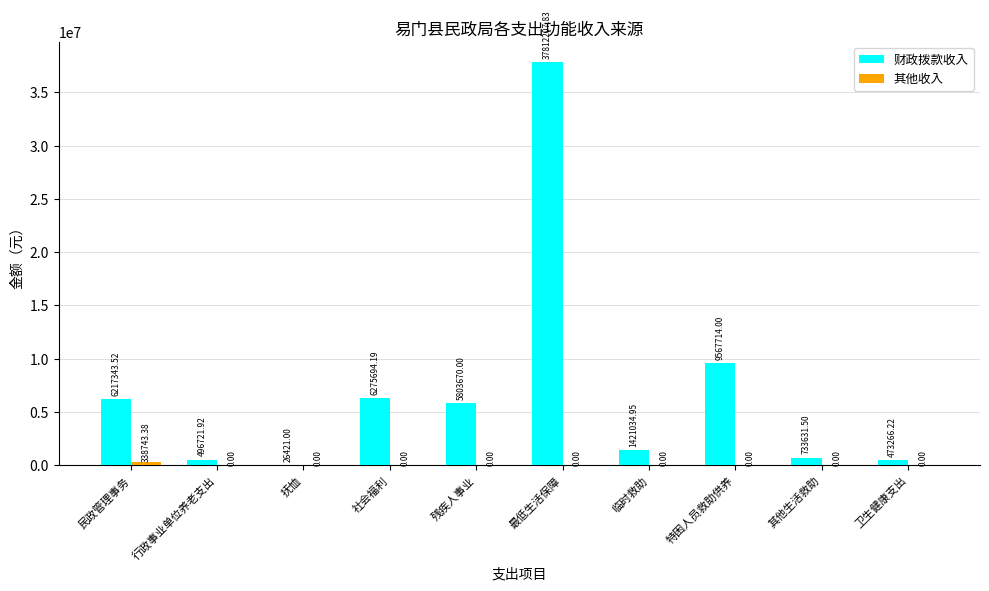

What is the sum of the 财政拨款收入 values at 行政事业单位养老支出 and 最低生活保障?

38308929.8